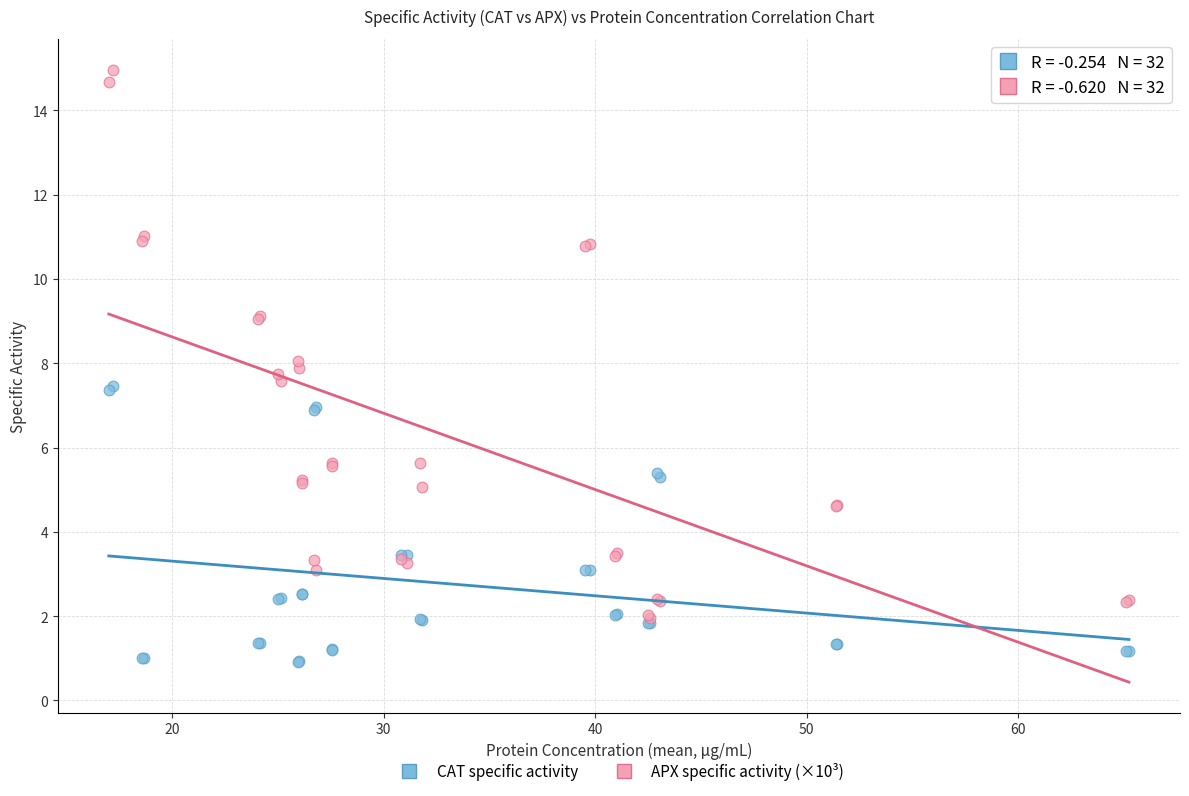

Which series contains the highest Y value?

APX specific activity (×10³)